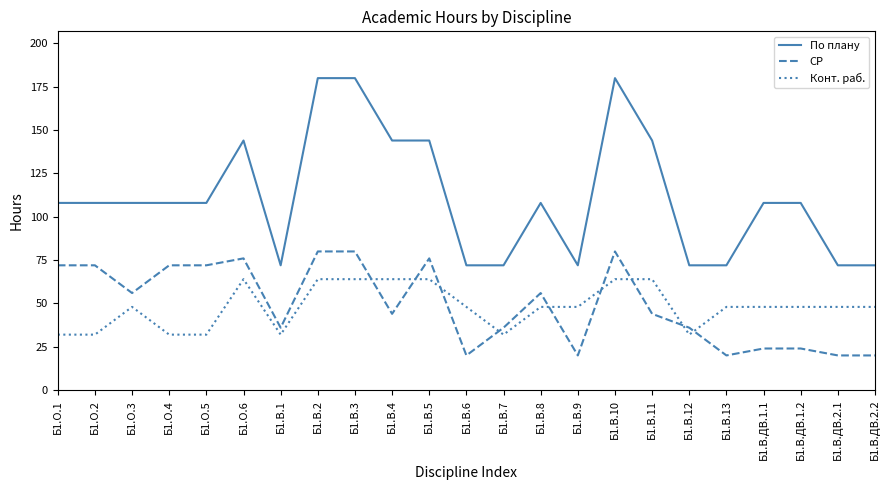

How many times do СР and Конт. раб. cross each other?

9